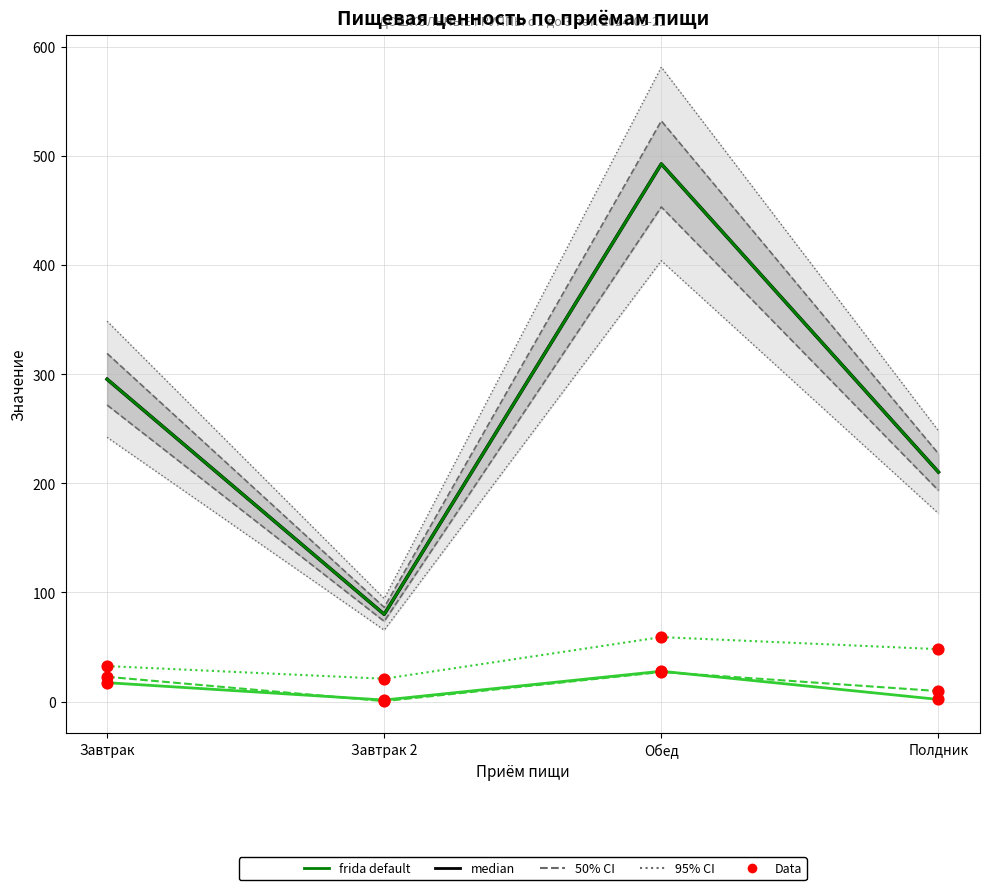

What is the total value across all series at Обед?

695.3